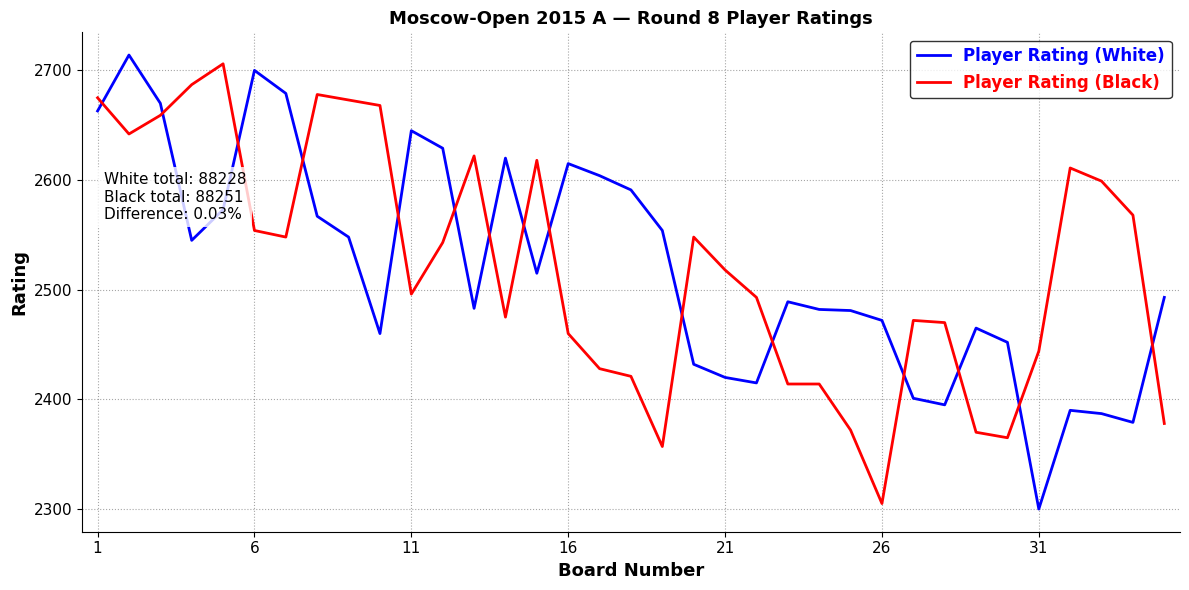

What is the sum of all Player Rating (Black) values?

88251